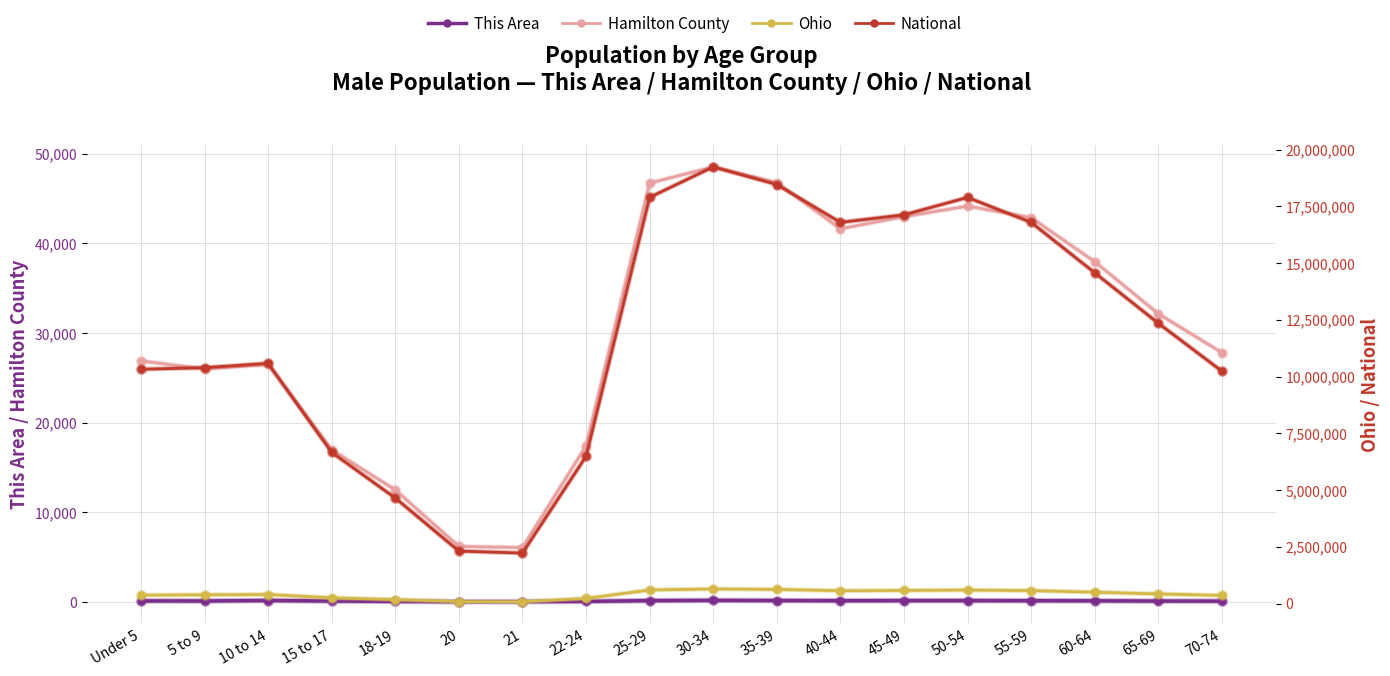

At which category does Hamilton County reach its first local valley?

5 to 9